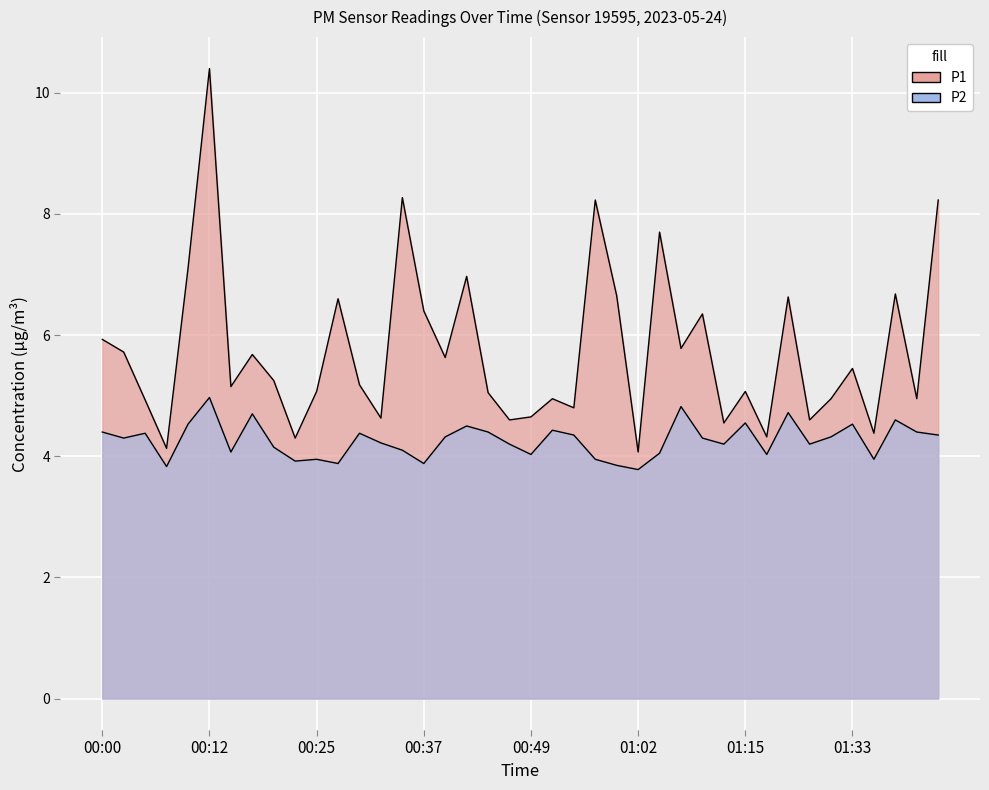

True or false: P2 has more than 2 interior local peaks.

True